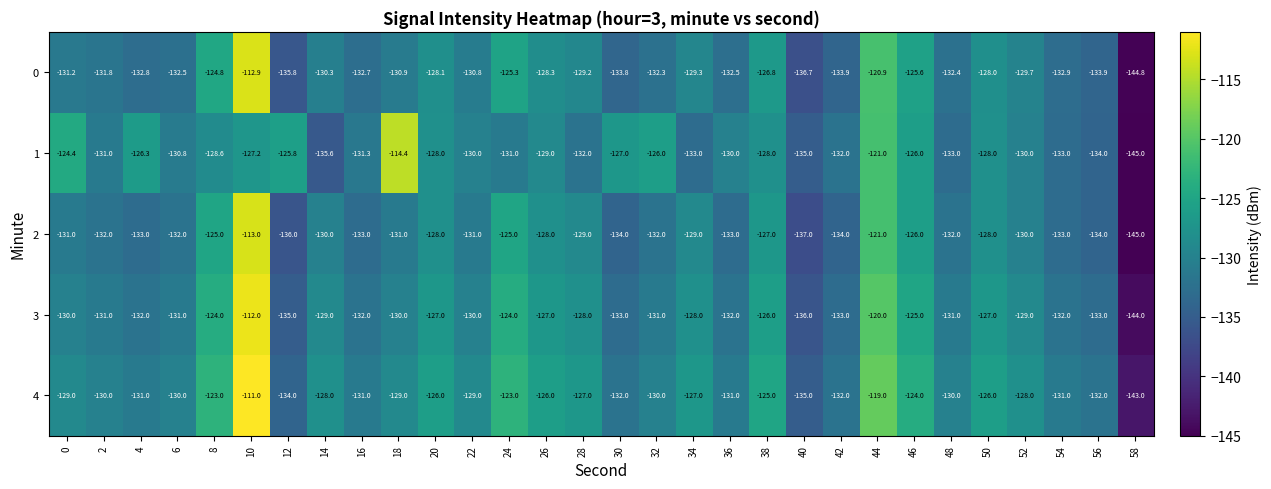

What value does the 4 series have at 30?

-132.0